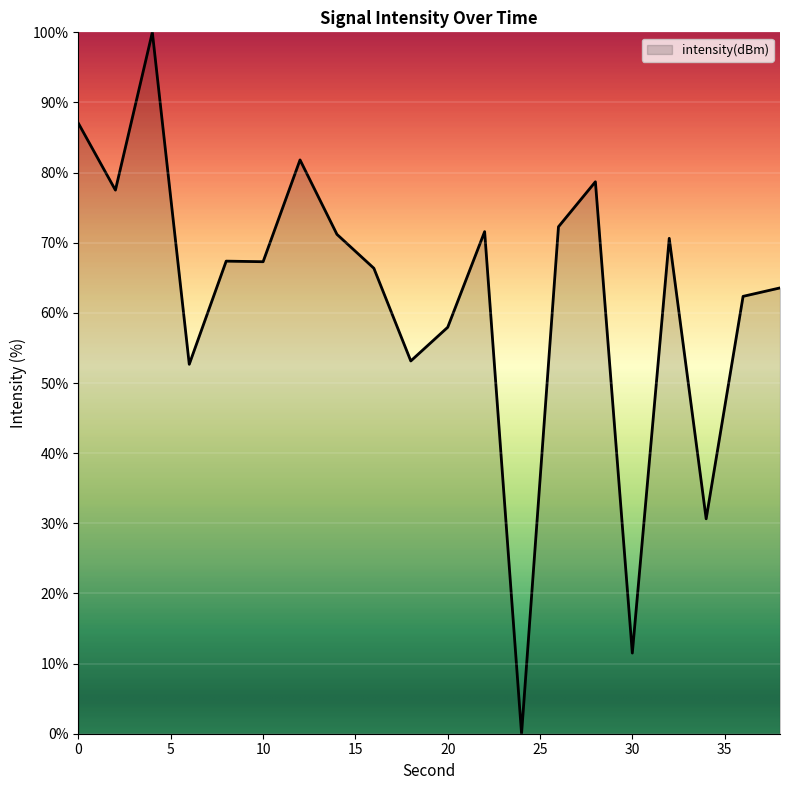

Does the chart display data point markers on the line(s)?

No